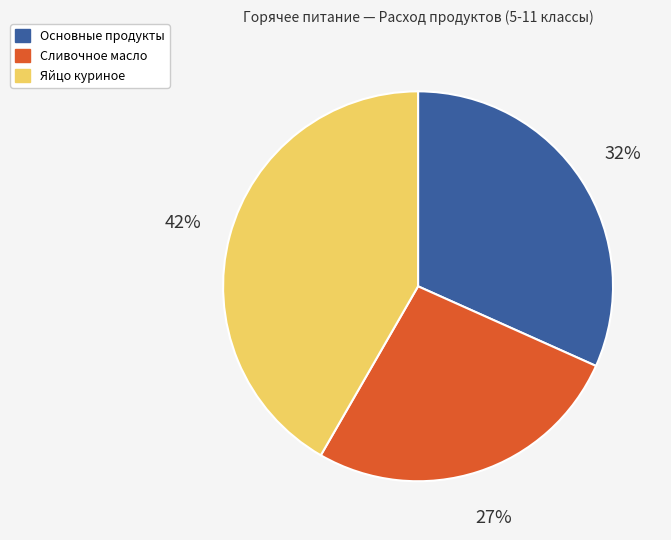

Does any single category account for the majority?

No